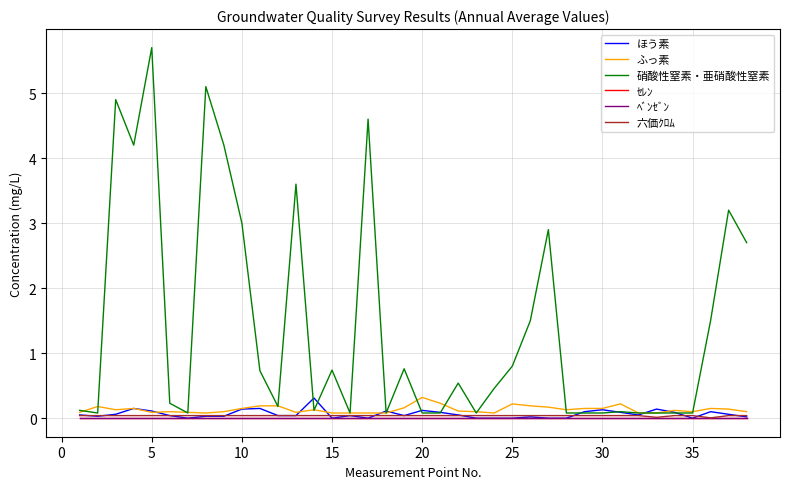

At how many categories does at least one series exceed 4?

6